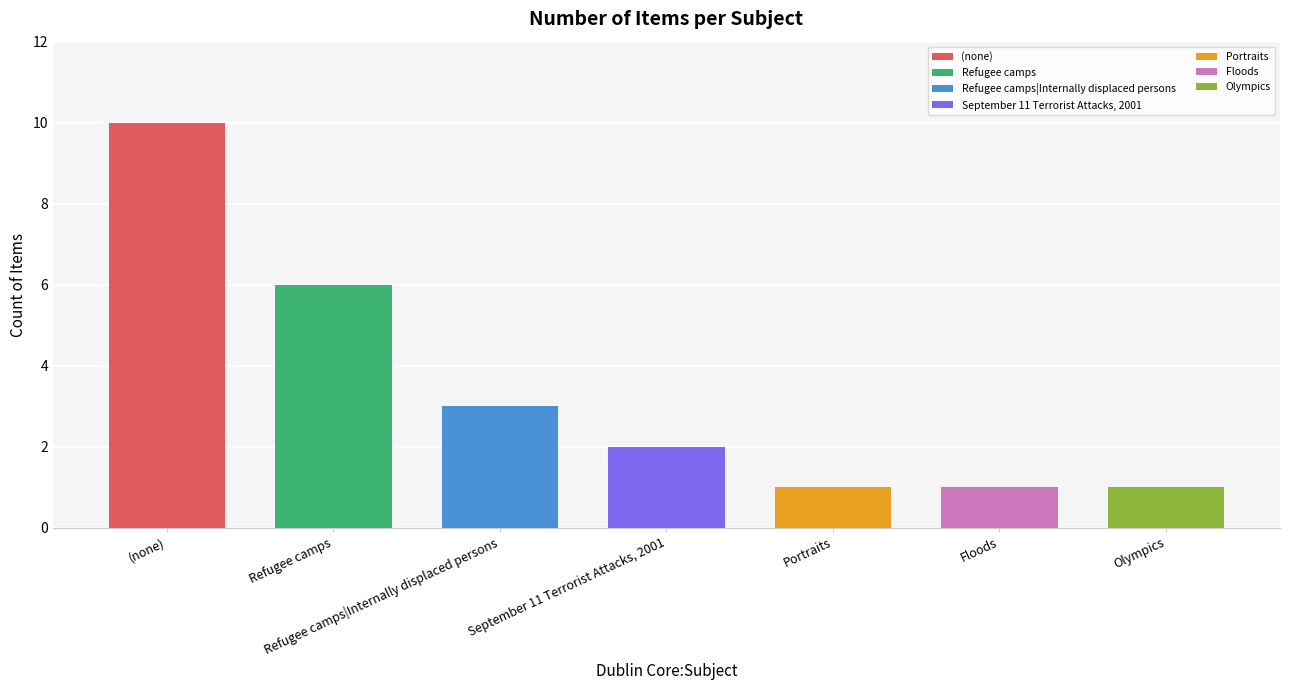

The value at Olympics is 1. True or false?

False